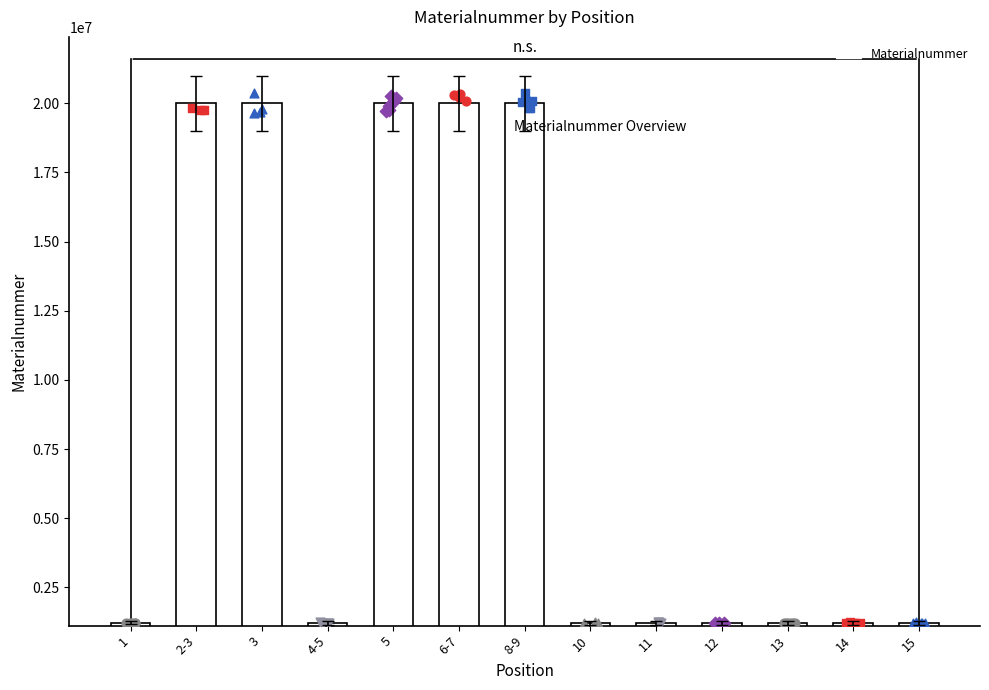

Which has a higher value, 6-7 or 1?

6-7